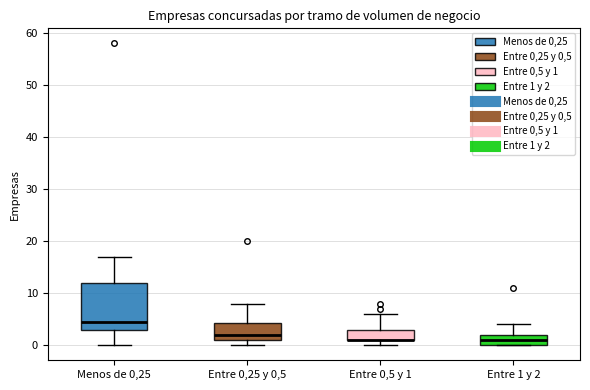

Which box is the tallest, from its lower edge to its upper edge?

Menos de 0,25